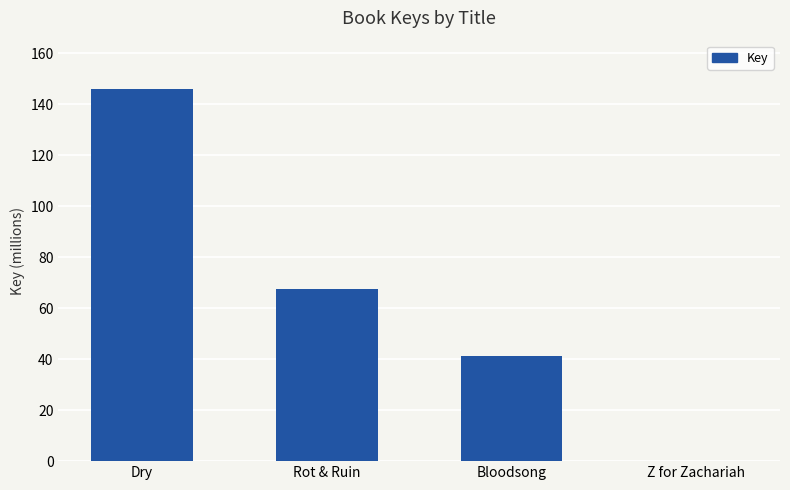

Count the values in the range 41400337 to 146176983.

3